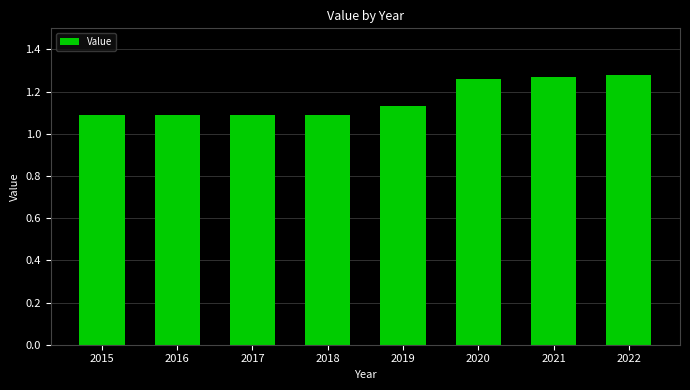

What is the difference between the maximum and second lowest values?

0.2